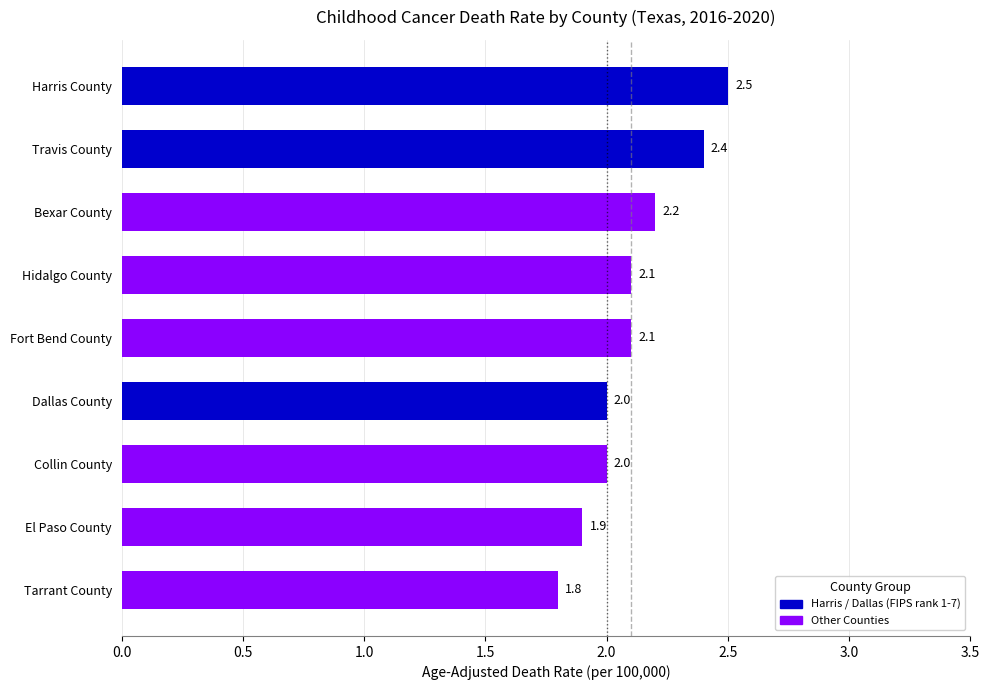

Is it true that the value at Hidalgo County is 3.5?

False